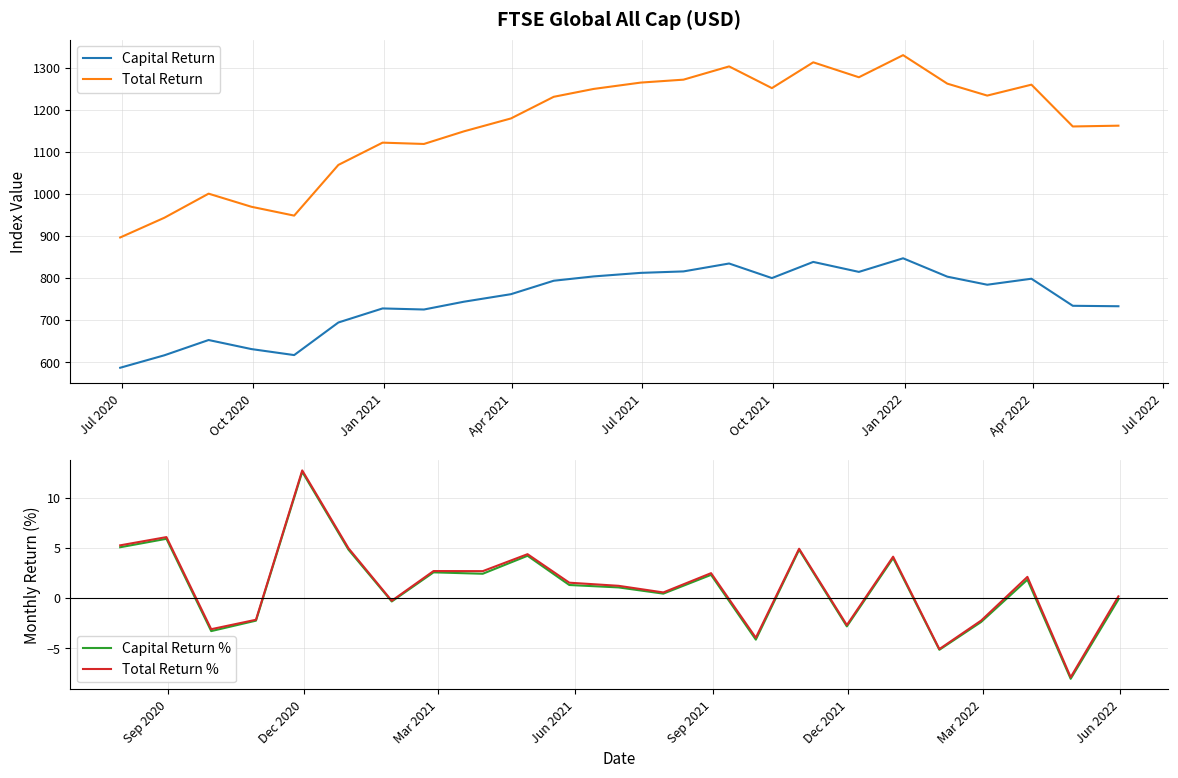

What is the difference between the second highest and second lowest values in the Capital Return series?

221.9